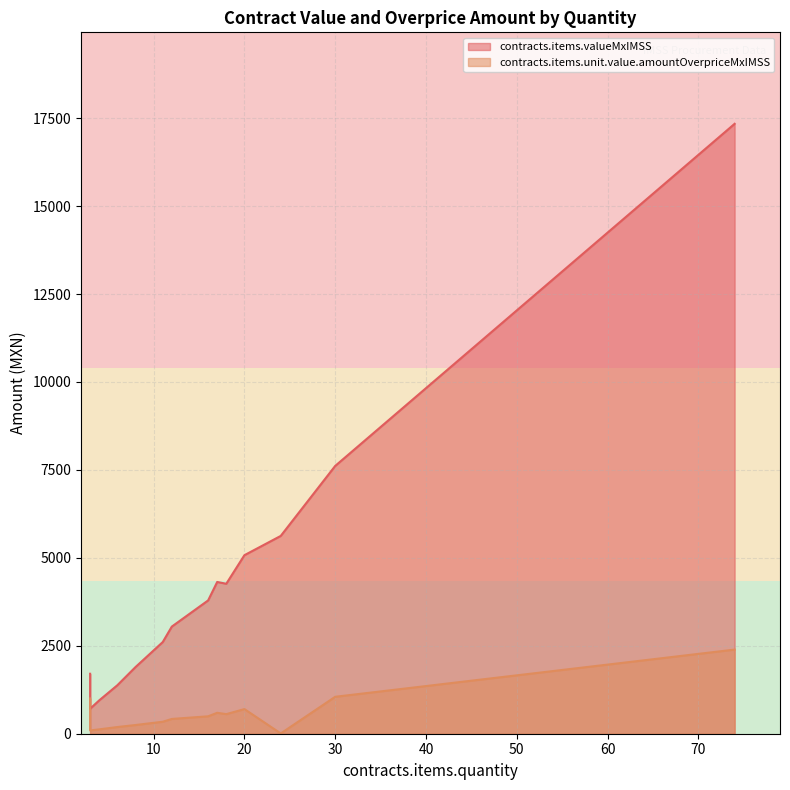

Which series changed the most between 20 and 4?

contracts.items.valueMxIMSS